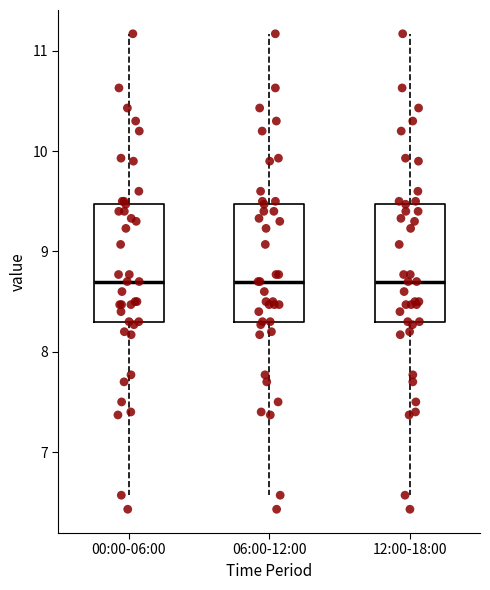

Reading left to right, read every box against the y-axis: the position of its median line, the range the box covers, and the ends of its whiskers. The values are not printed on the chart, so give them approximately, as read against the axis.

00:00-06:00: median 8.7, box 8.3 to 9.5, whiskers 6.6 to 11.2
06:00-12:00: median 8.7, box 8.3 to 9.5, whiskers 6.6 to 11.2
12:00-18:00: median 8.7, box 8.3 to 9.5, whiskers 6.6 to 11.2